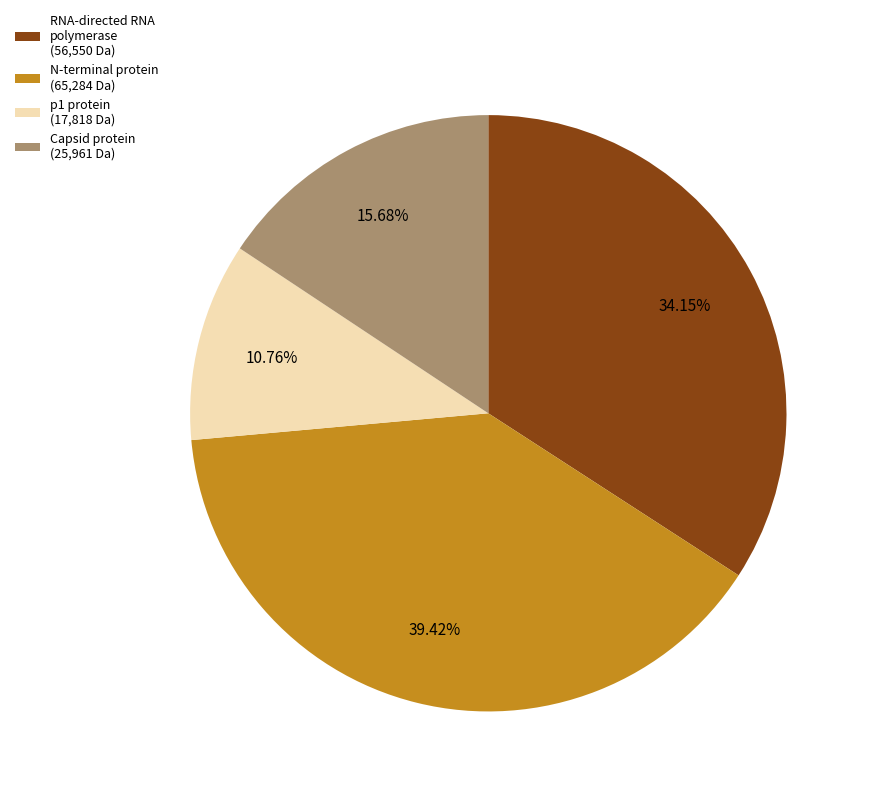

Count the number of slices in the pie.

4